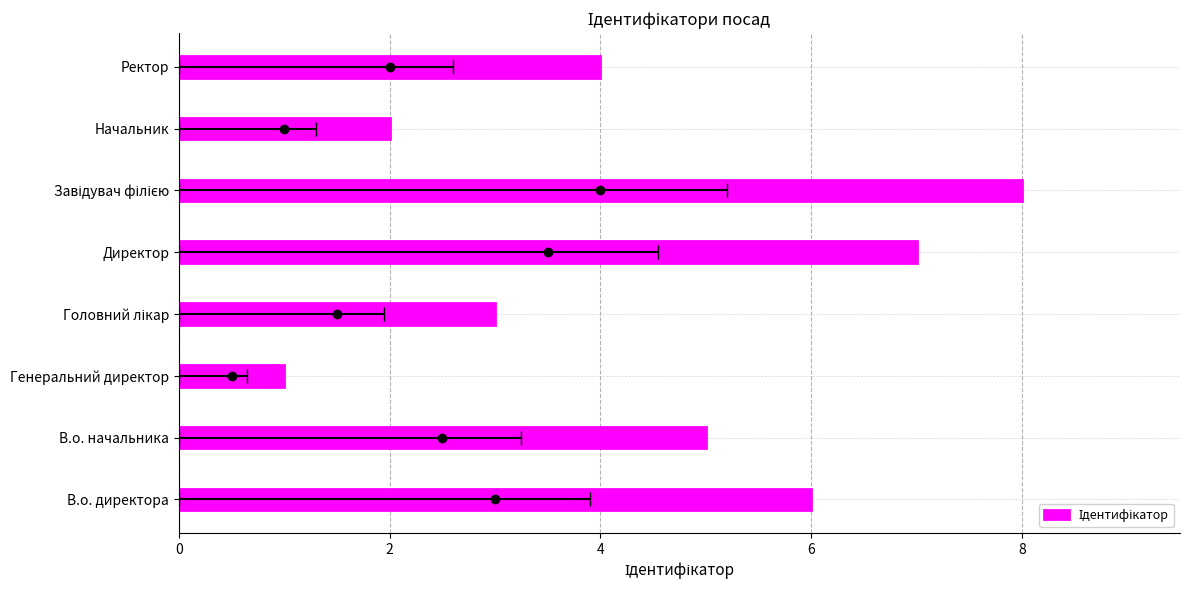

Are the bars grouped side by side (vs. stacked)?

No